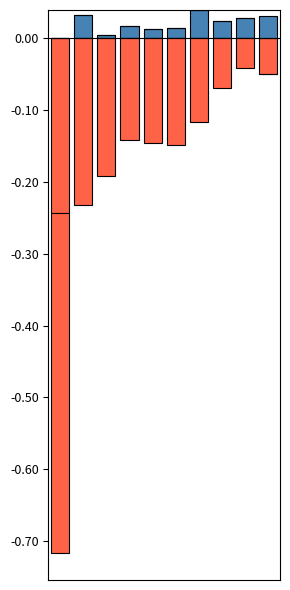

Is it true that Mar (neg) equals -0.3 at 4?

False